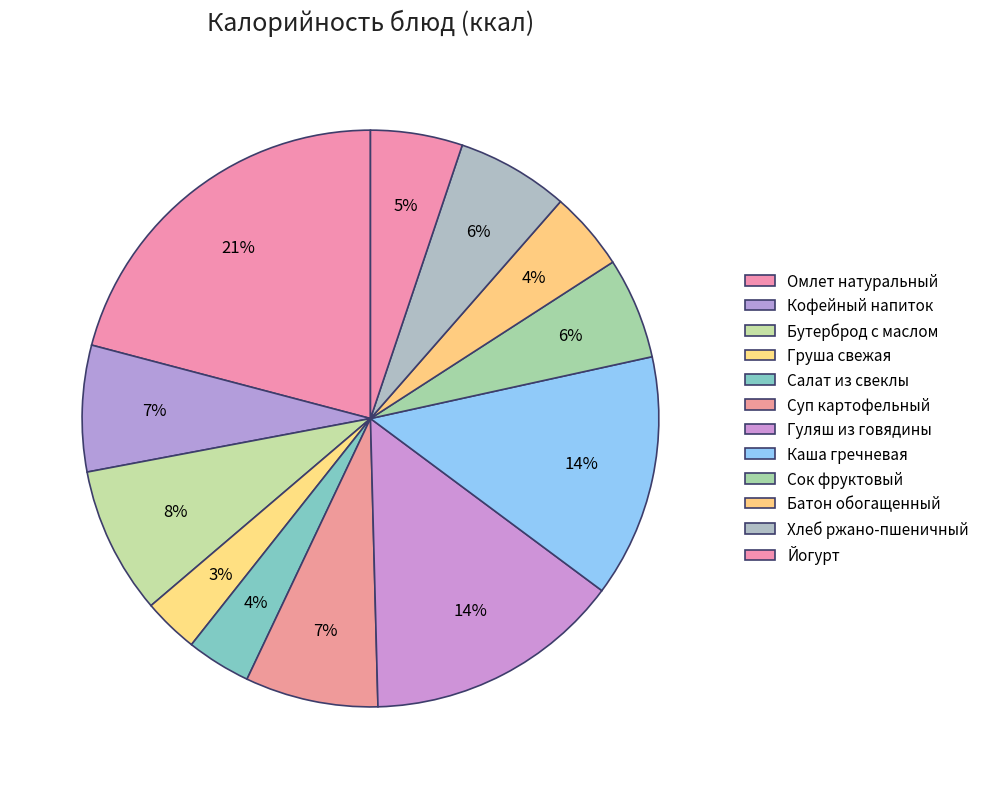

Rank the categories by value from lowest to highest.

Груша свежая, Салат из свеклы, Батон обогащенный, Йогурт, Сок фруктовый, Хлеб ржано-пшеничный, Кофейный напиток, Суп картофельный, Бутерброд с маслом, Каша гречневая, Гуляш из говядины, Омлет натуральный